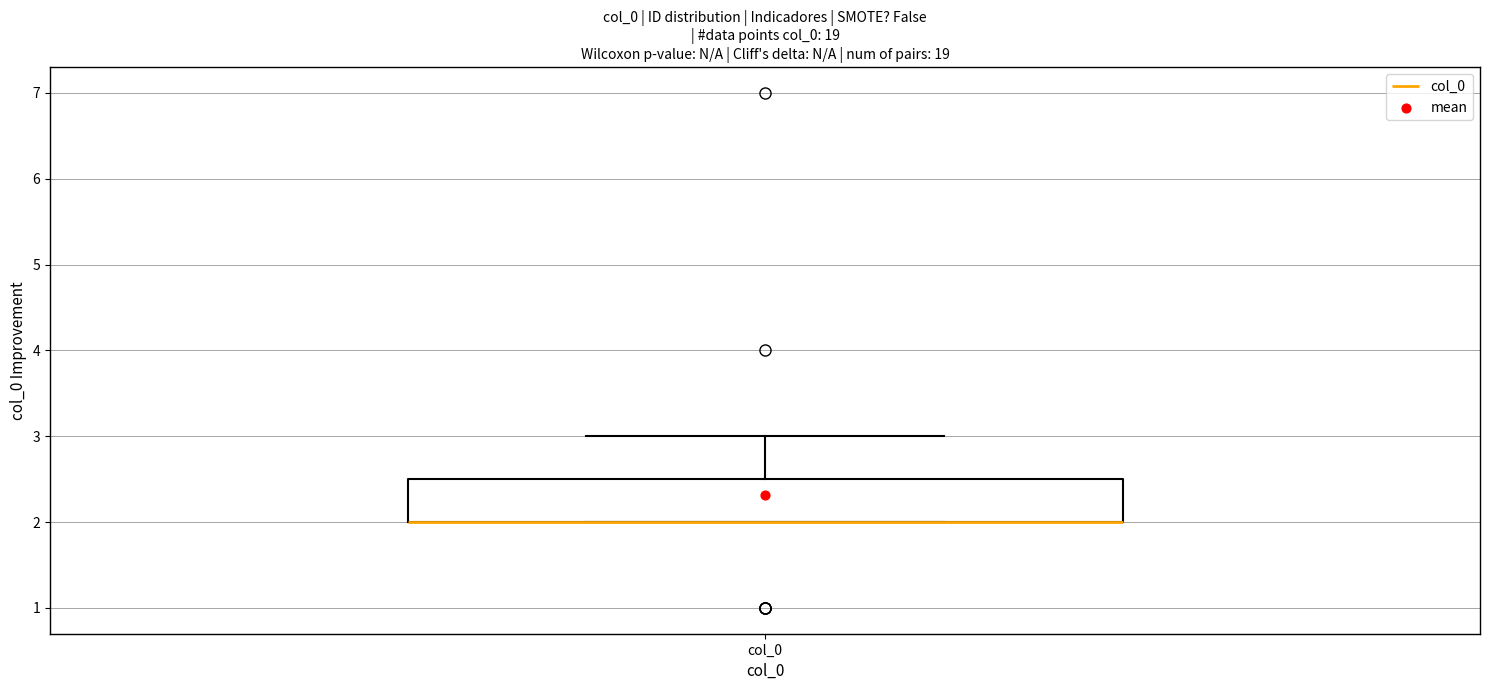

Read this box plot against the y-axis: the position of the median line, the range covered by the box, and the ends of both whiskers. The values are not printed on the chart, so give them approximately, as read against the axis.

median 2.0 (drawn on the box's lower edge), box 2.0 to 2.5, whiskers 2.0 to 3.0